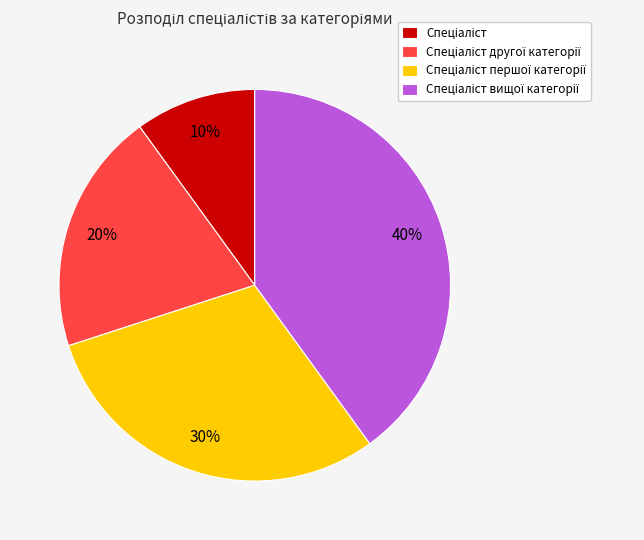

Is there a majority slice in this chart?

No